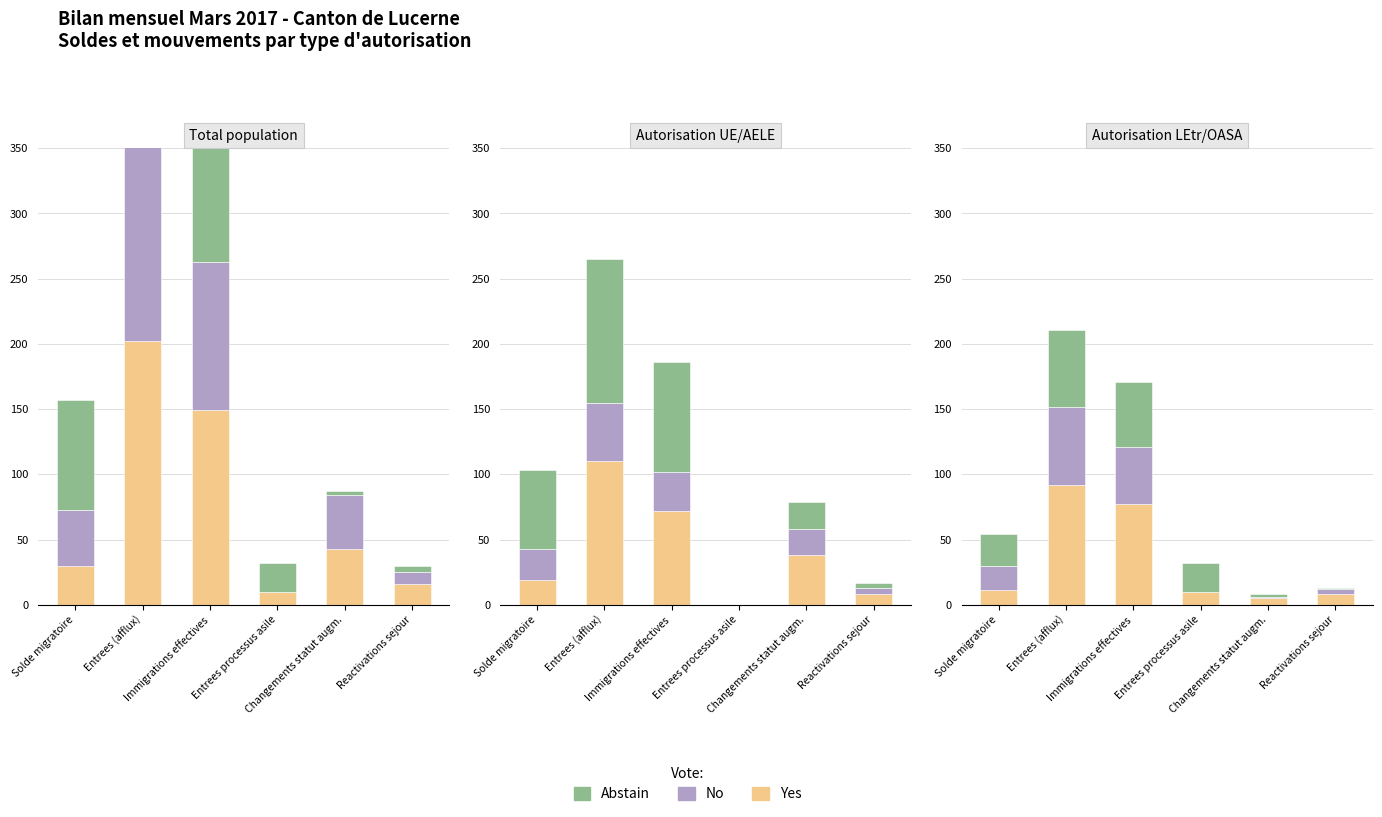

What is the label of the 5th bar from the left?

Changements statut augm.